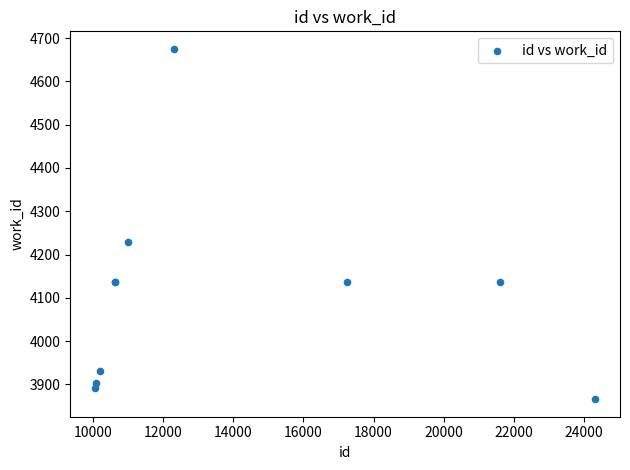

What Y value in the scatter plot is closest to 4270?

4229